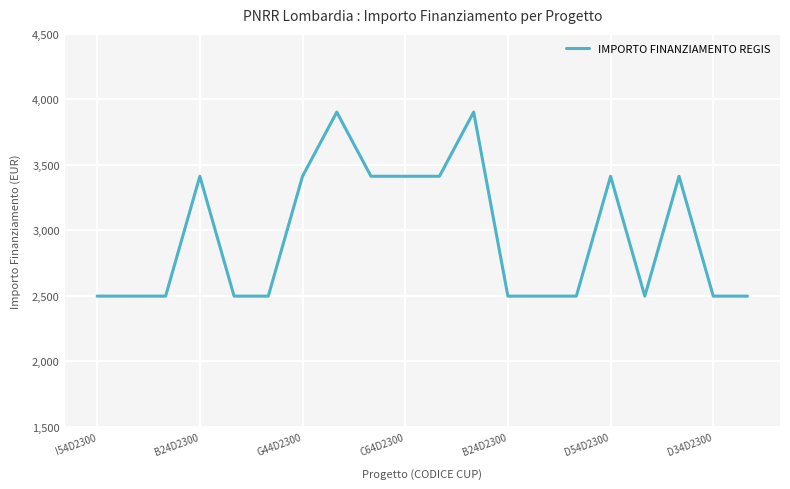

What is the difference between the maximum and minimum values?

1405